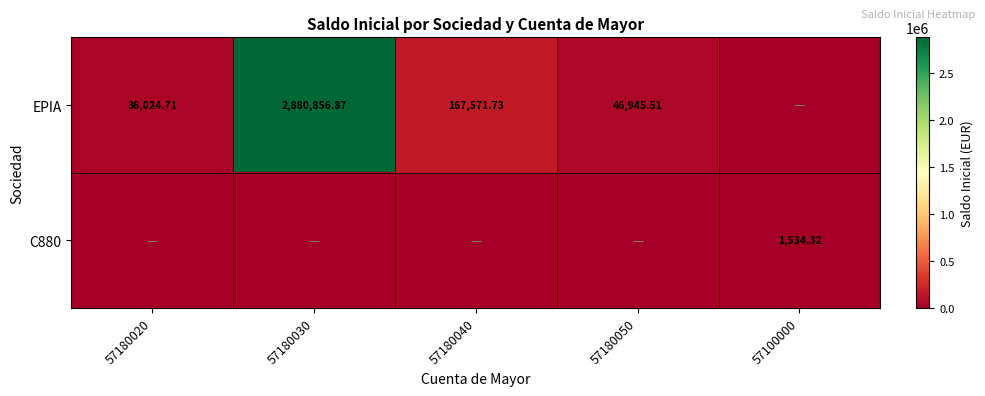

What is the difference between the EPIA values at 57180020 and 57180040?

131547.0